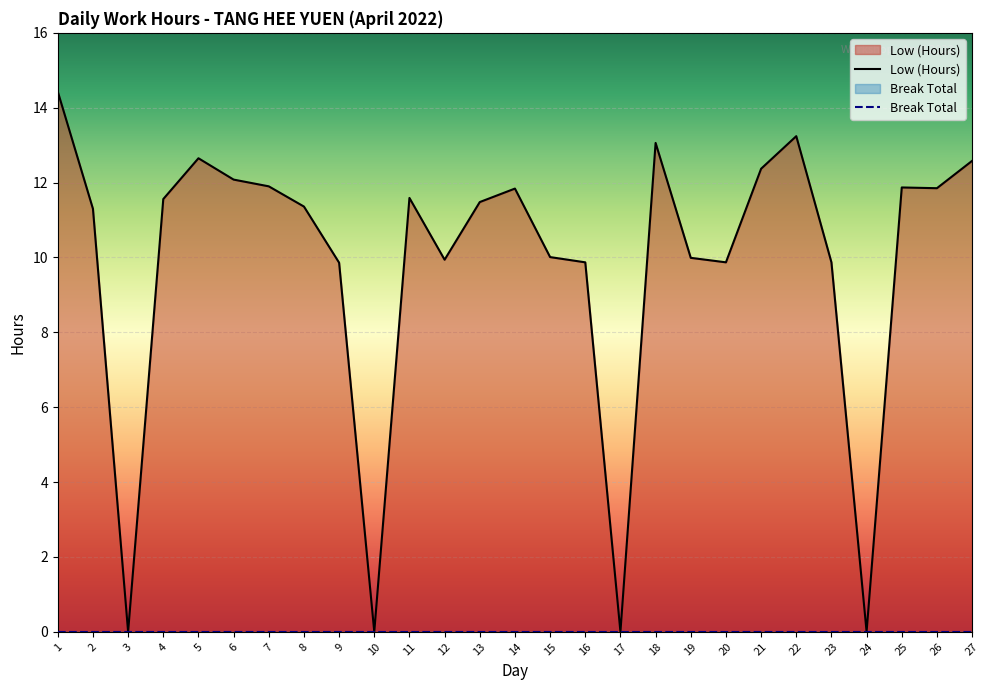

Which label corresponds to the smallest value in the chart?

3